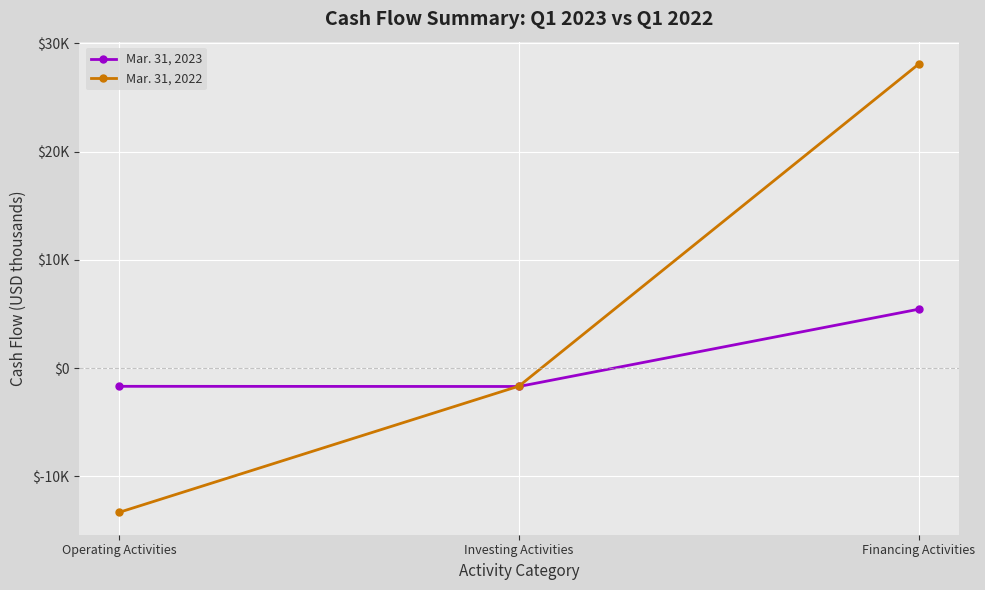

True or false: Mar. 31, 2023 has a value of -2221 at Operating Activities.

False